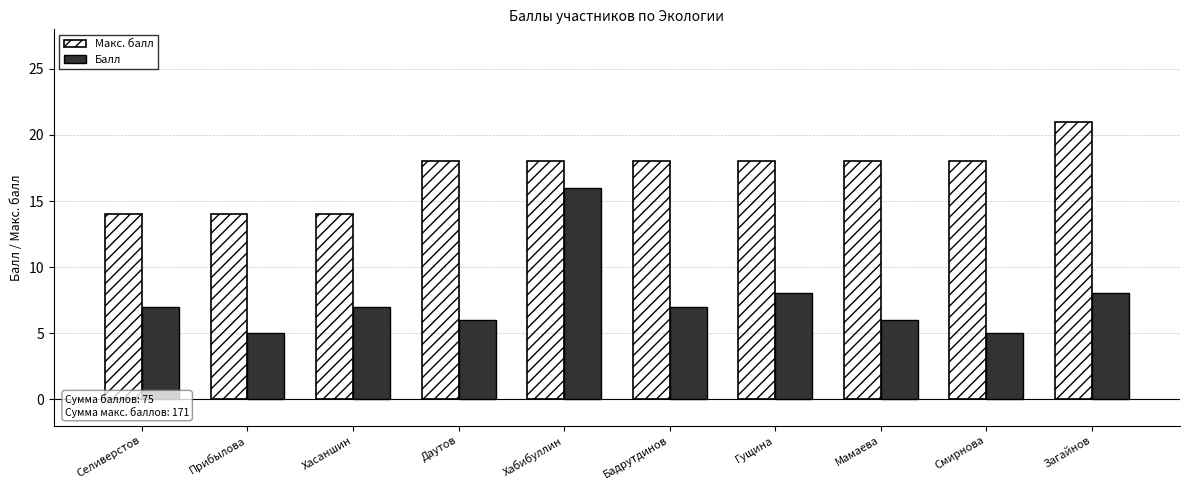

How many series are shown in this chart?

2